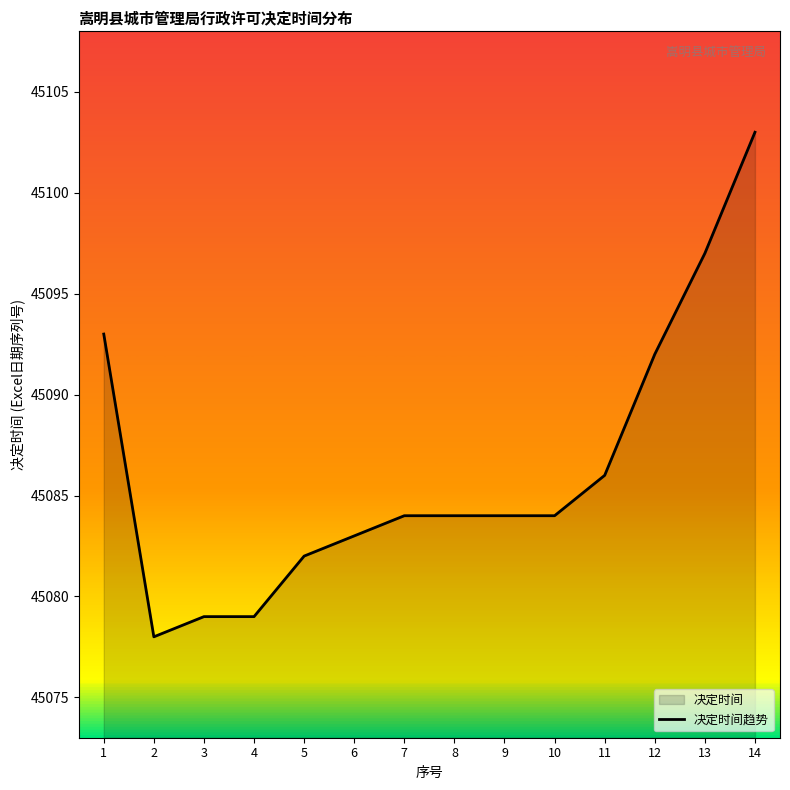

Where does the data first go above 45084?

1